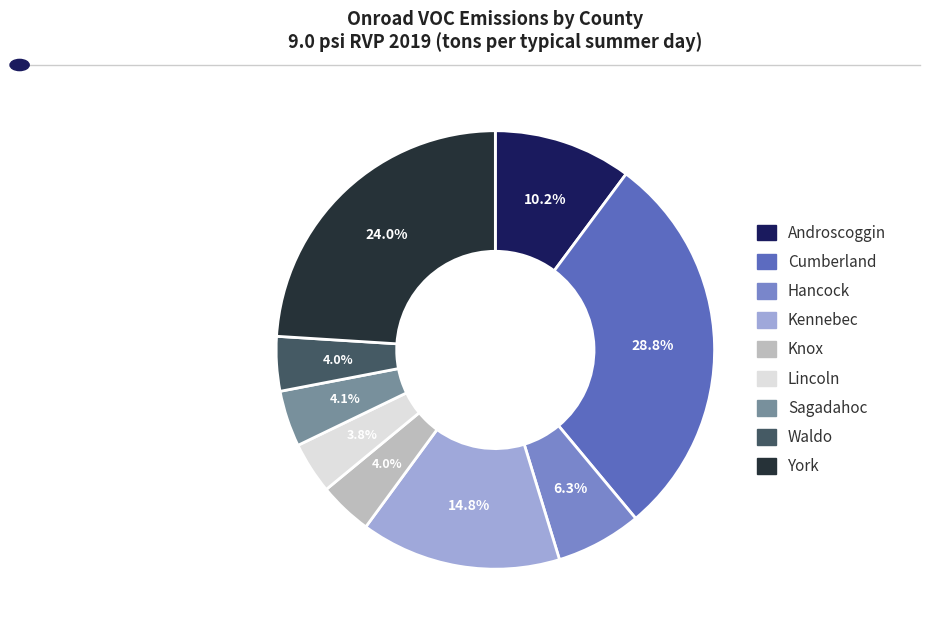

Combined, do Hancock and Kennebec account for over 50%?

No